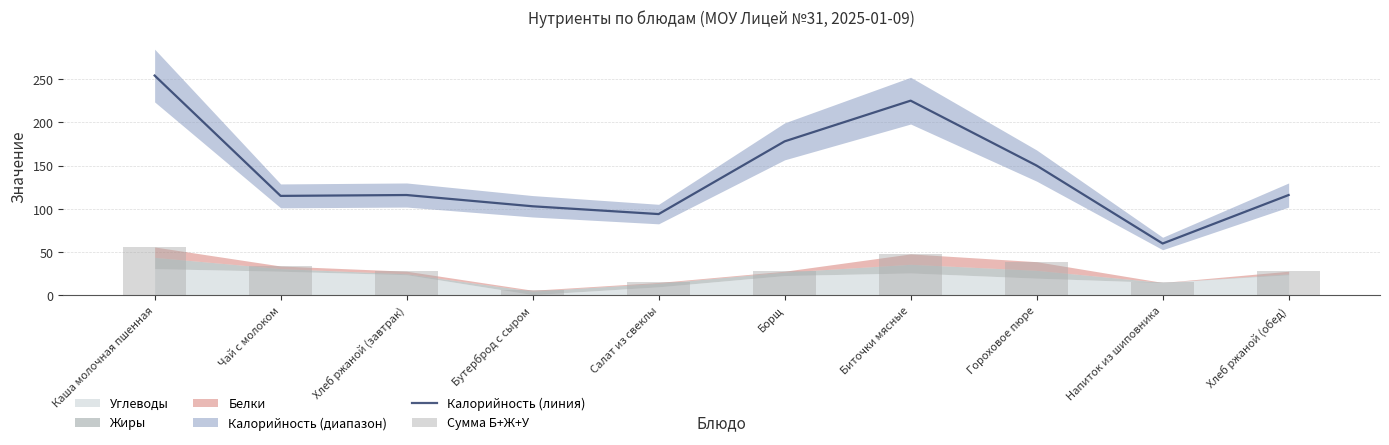

The value of Сумма Б+Ж+У at Салат из свеклы is 15. True or false?

True